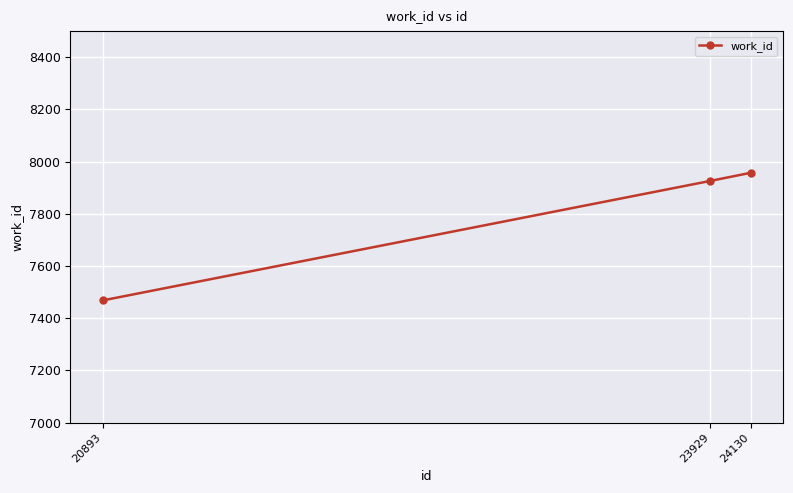

What is the minimum value shown in the chart?

7468